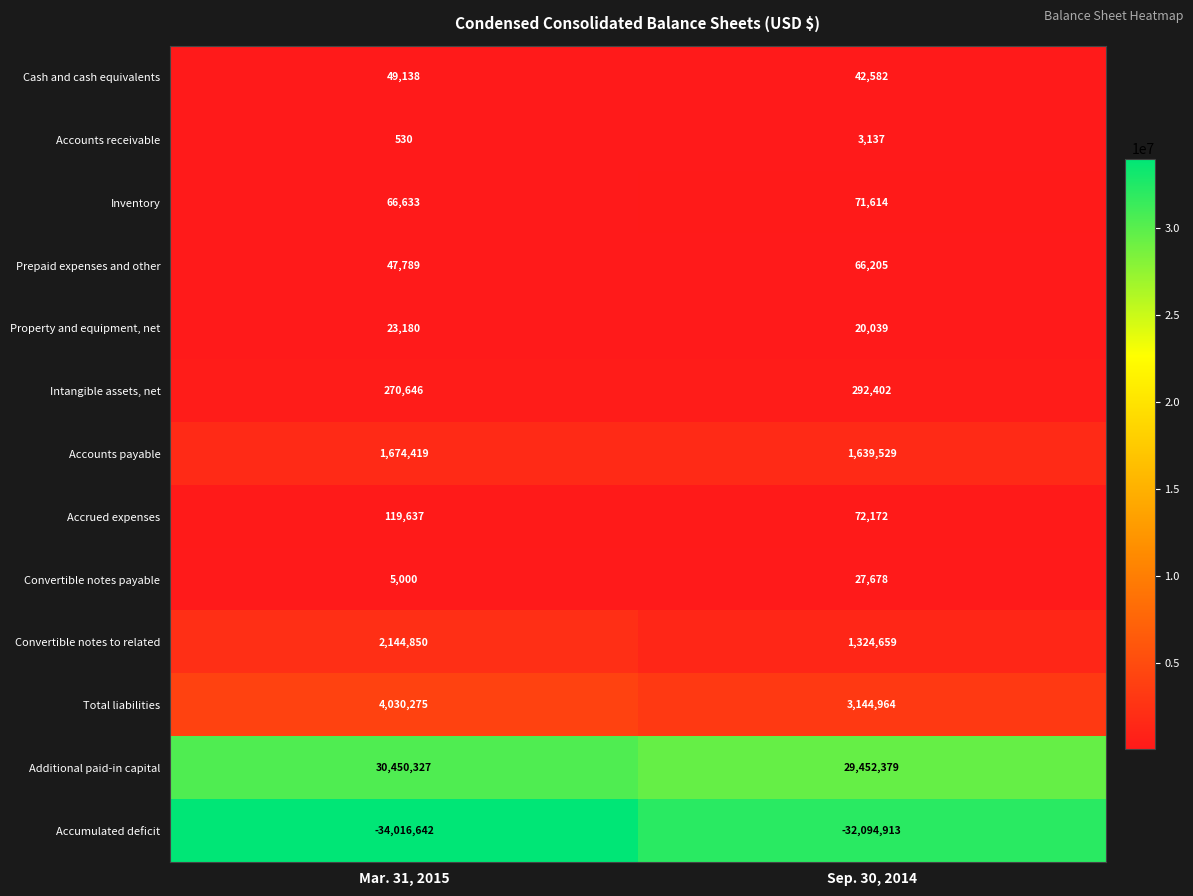

At Sep. 30, 2014, list the series in order from largest to smallest.

Additional paid-in capital, Total liabilities, Accounts payable, Convertible notes to related, Intangible assets, net, Accrued expenses, Inventory, Prepaid expenses and other, Cash and cash equivalents, Convertible notes payable, Property and equipment, net, Accounts receivable, Accumulated deficit